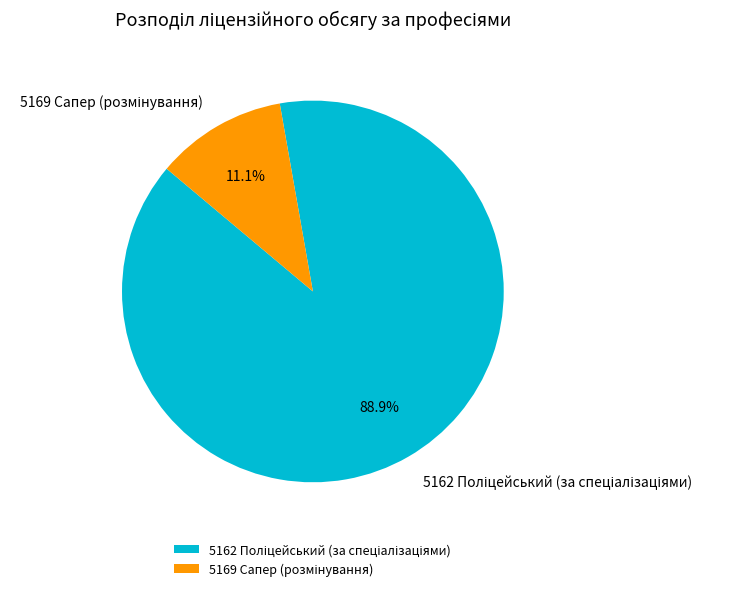

Between 5169 Сапер (розмінування) and 5162 Поліцейський (за спеціалізаціями), which is larger?

5162 Поліцейський (за спеціалізаціями)